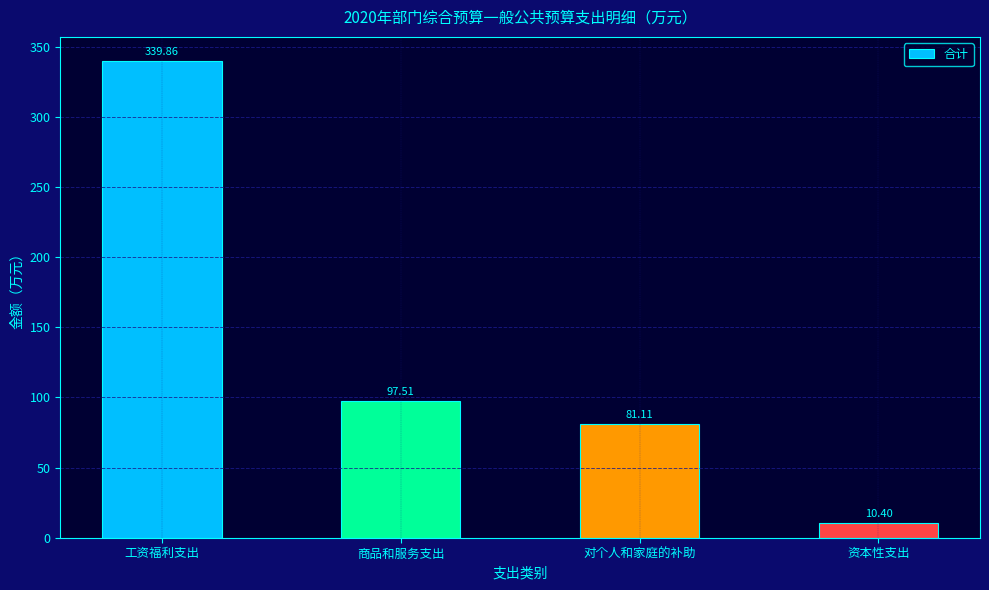

What is the label of the 2nd bar from the left?

商品和服务支出